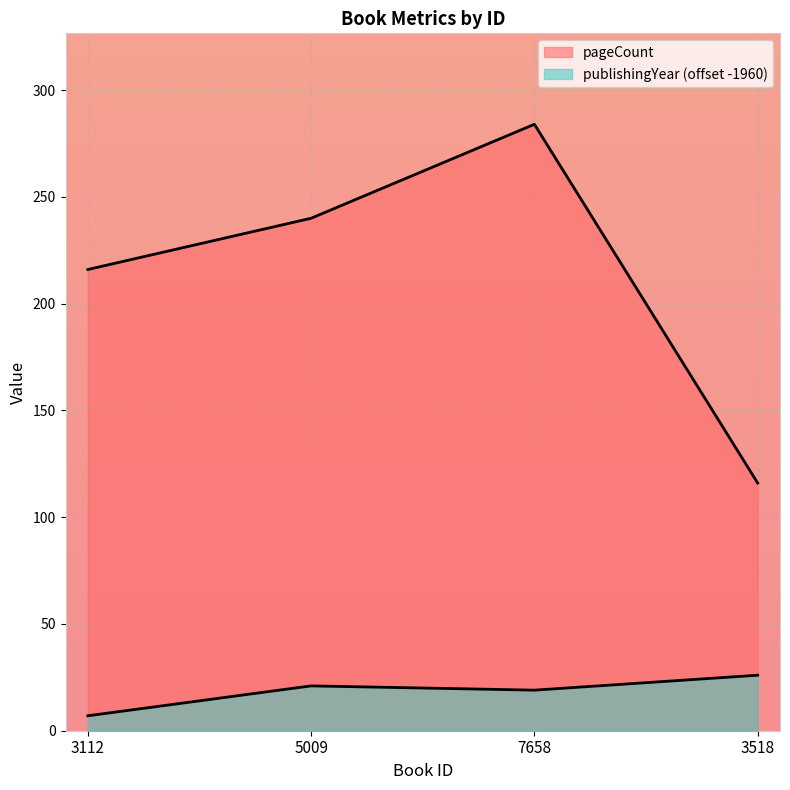

What is the value of the publishingYear point at the 3rd from the left?

19